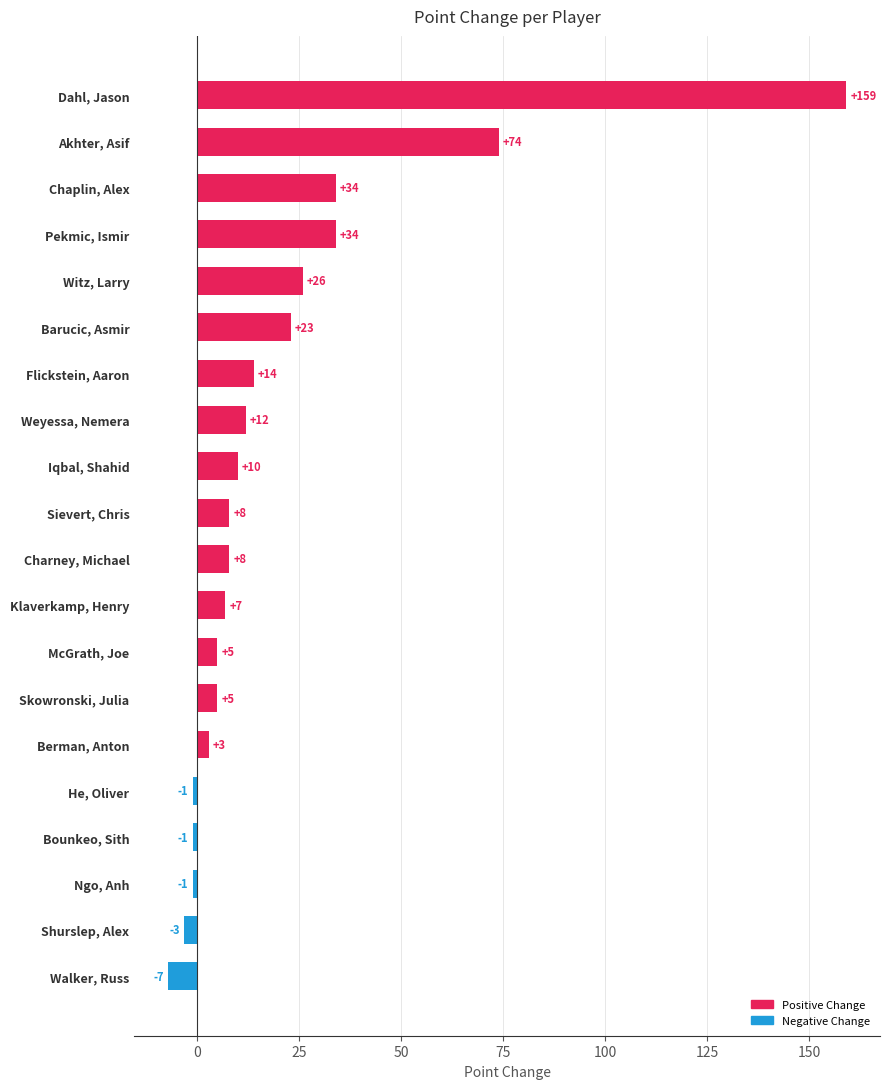

The value at Weyessa, Nemera is 12. True or false?

True